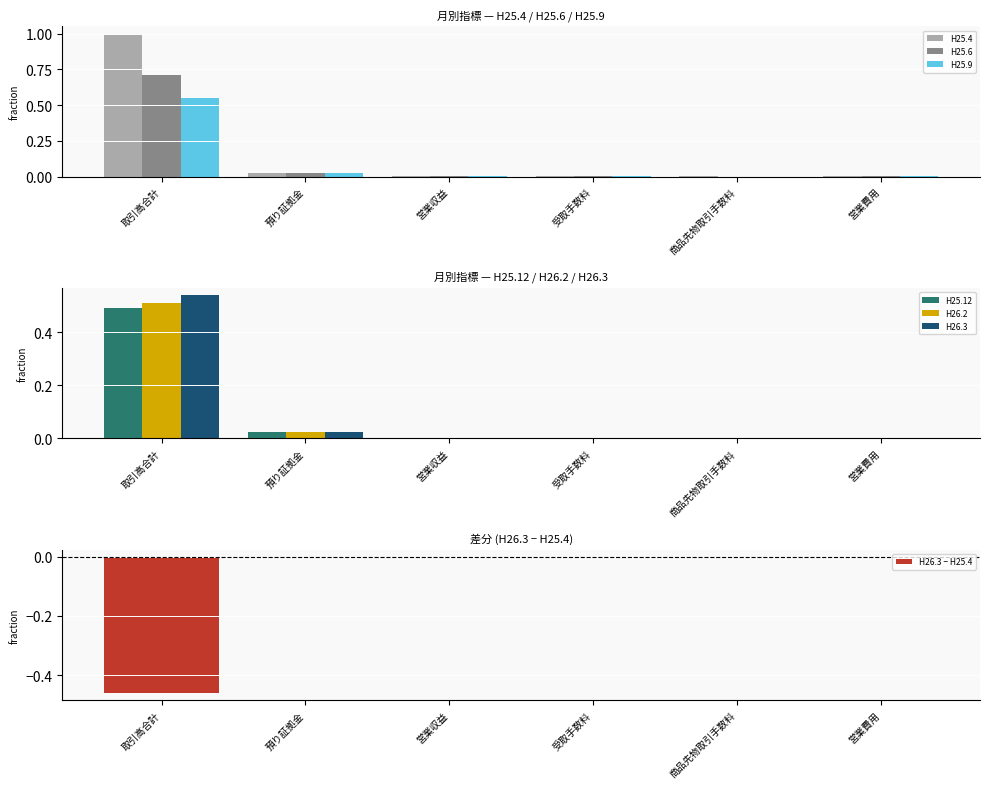

True or false: H25.9 has a value of 0.0 at 預り証拠金.

False